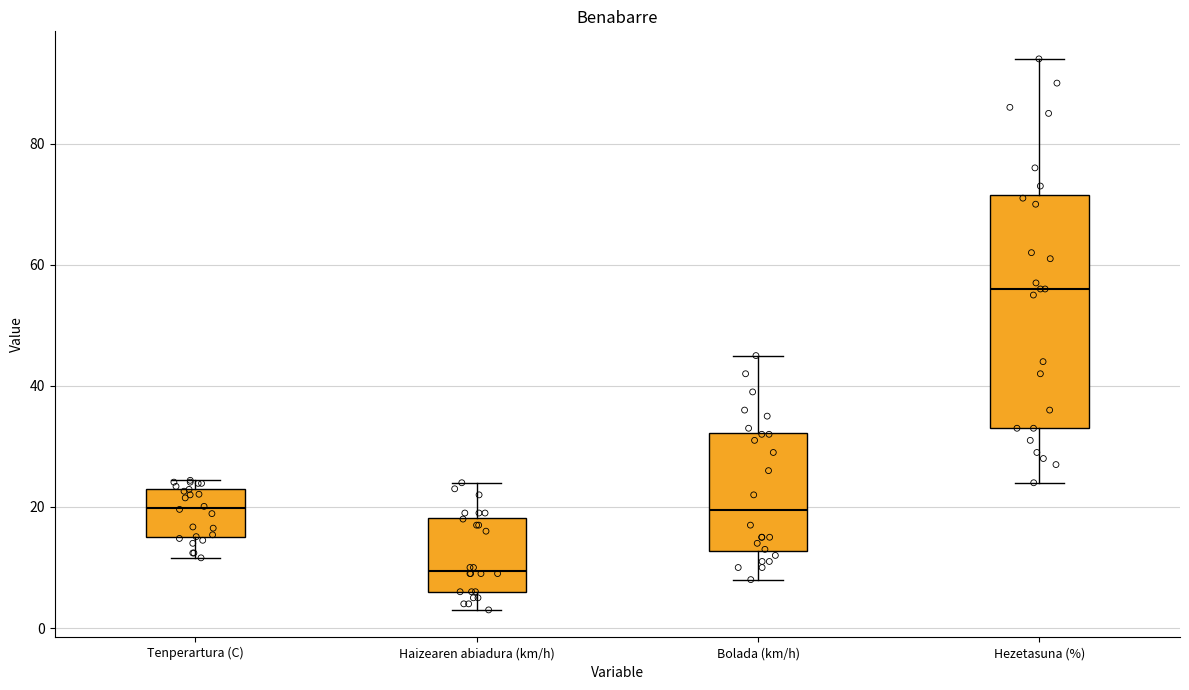

Which box is the tallest, from its lower edge to its upper edge?

Hezetasuna (%)